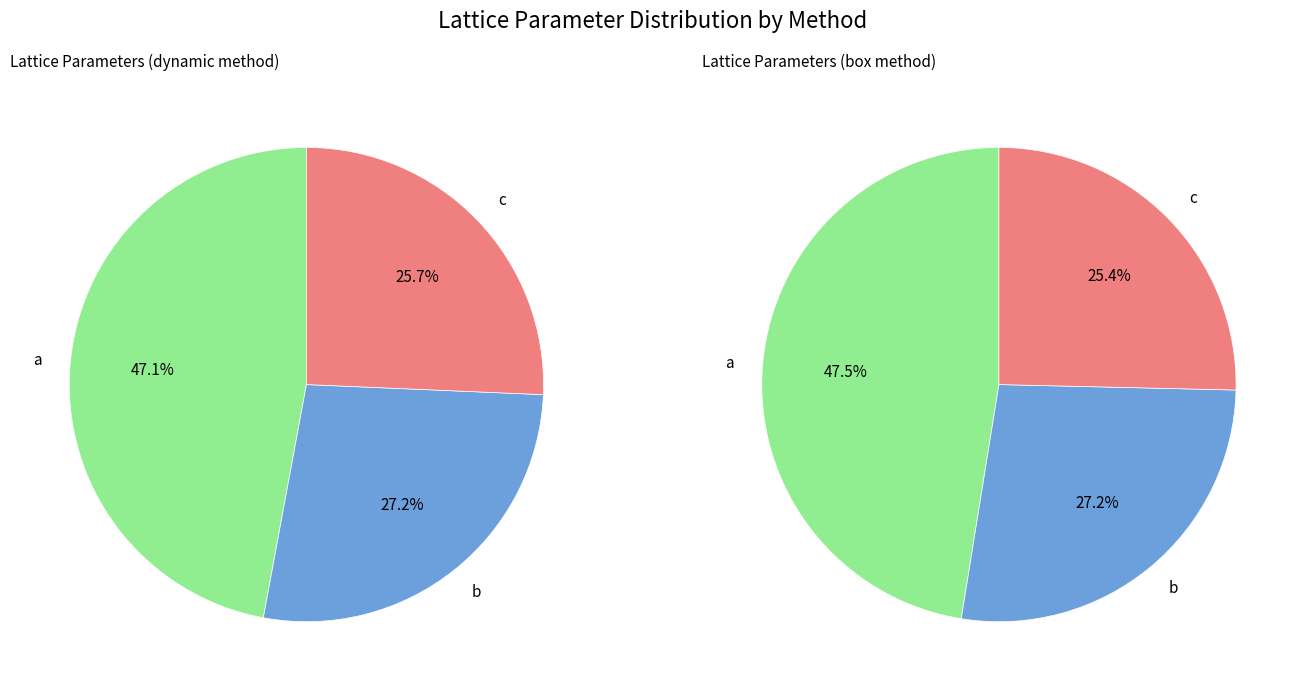

Count the number of slices in the pie.

3